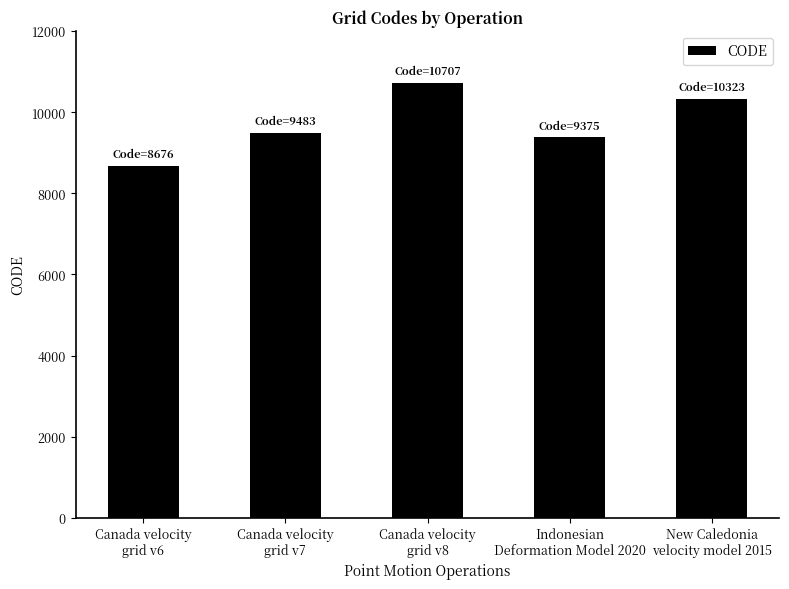

Rank the categories by value from highest to lowest.

Canada velocity
grid v8, New Caledonia
velocity model 2015, Canada velocity
grid v7, Indonesian
Deformation Model 2020, Canada velocity
grid v6